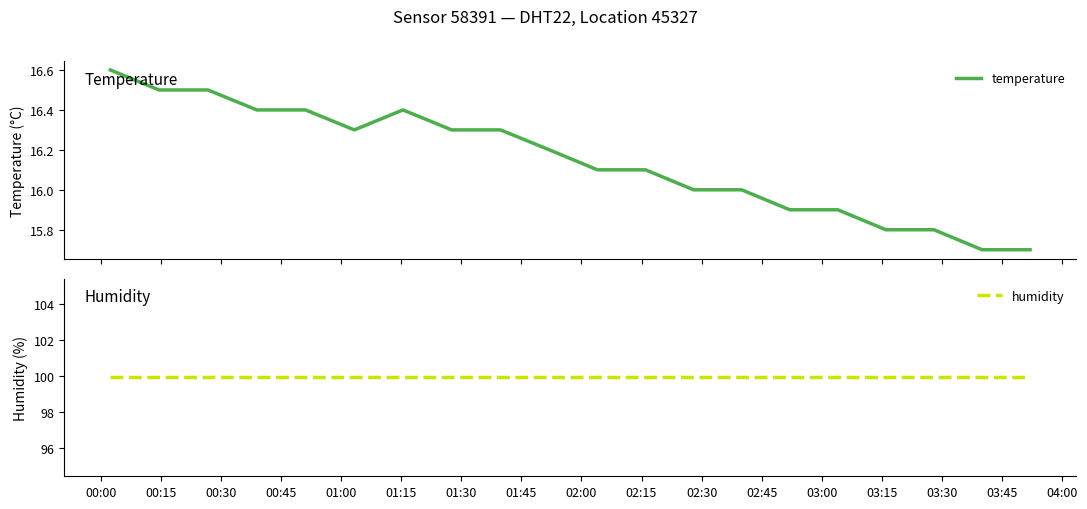

What are all the series names shown in the legend?

temperature, humidity